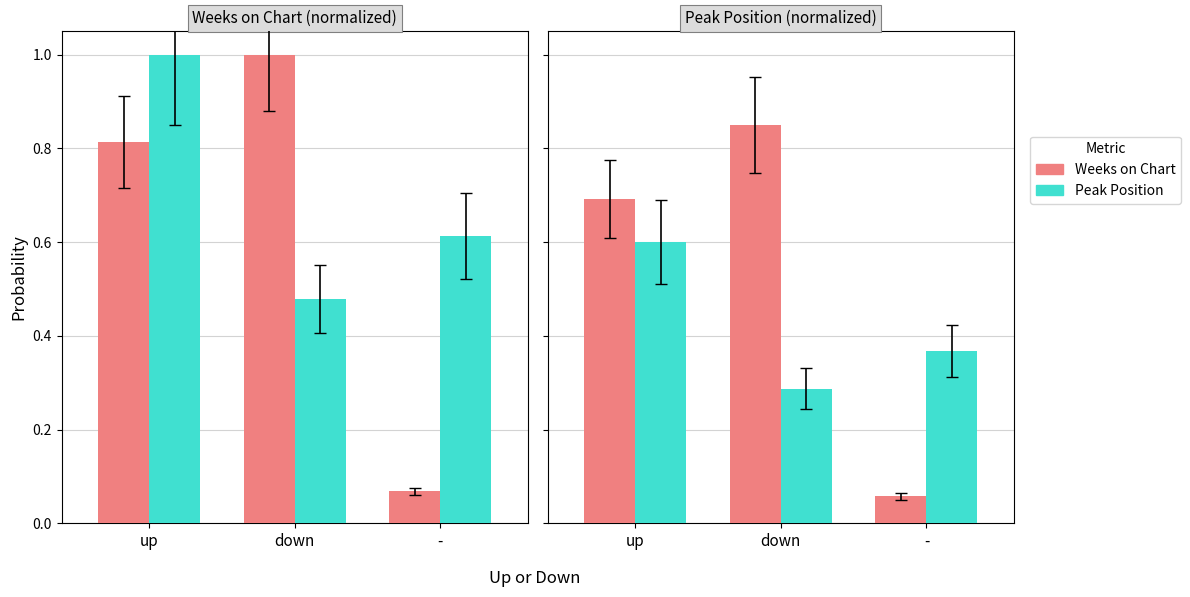

What is the difference between the maximum and minimum values in the Weeks on Chart series?

0.8